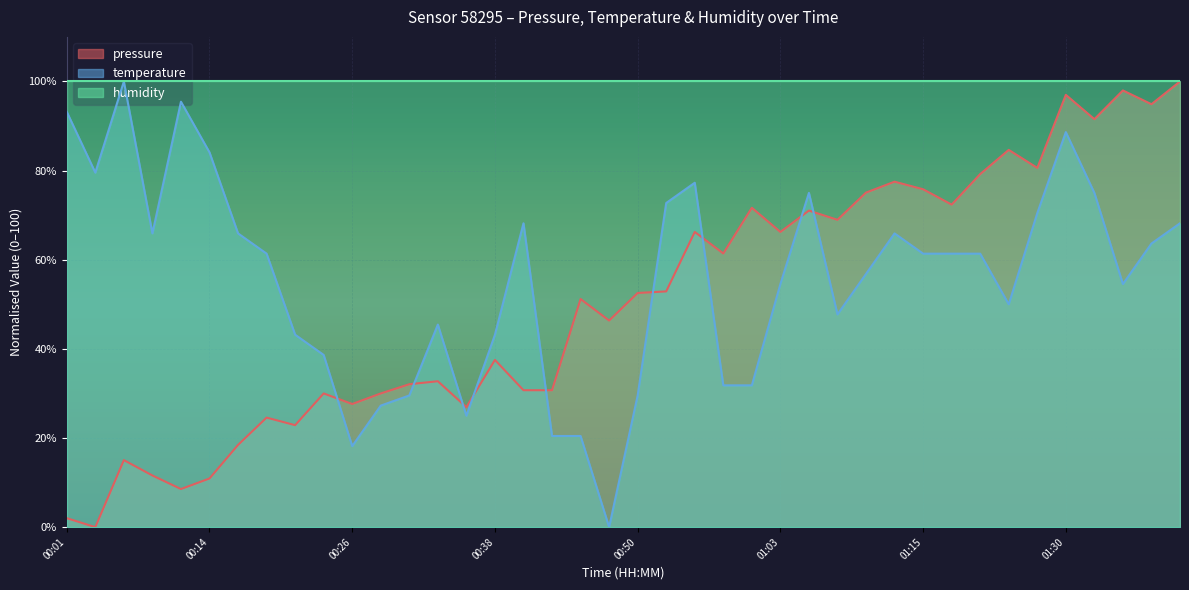

At which label is temperature closest to 50?

01:25